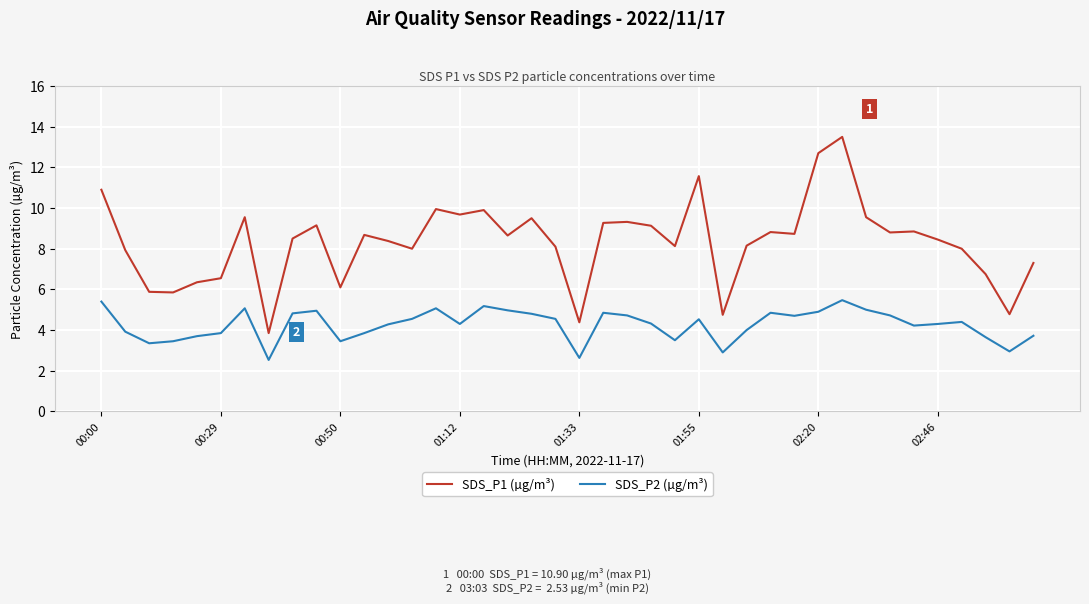

Rank the series by their maximum value, from highest to lowest.

SDS_P1 (µg/m³), SDS_P2 (µg/m³)